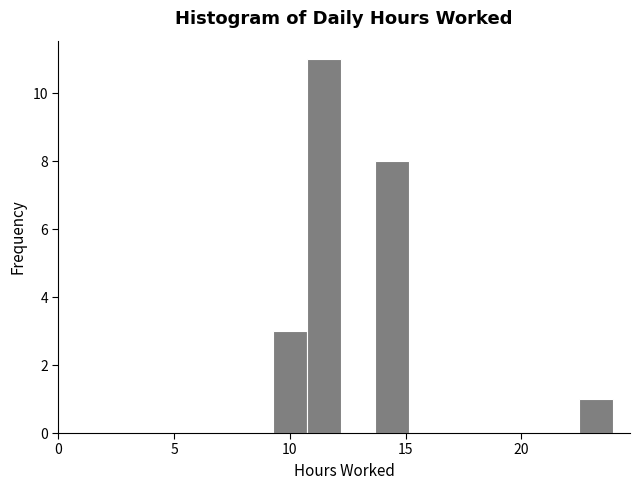

Around what value on the x-axis is the tallest bar? Give the approximate position of its centre, as read against the axis.

11.5